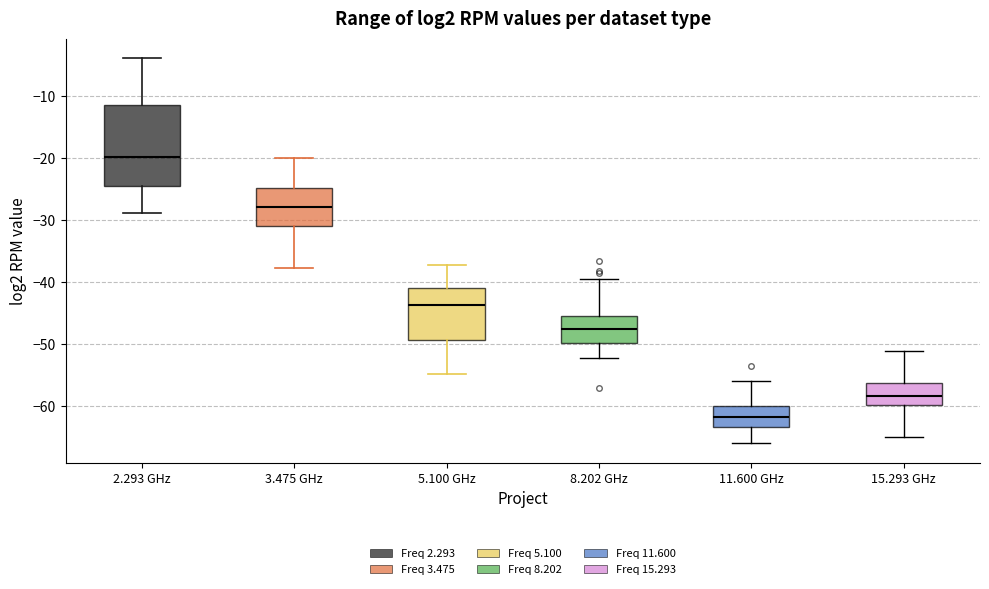

Which box has the highest median line?

2.293 GHz